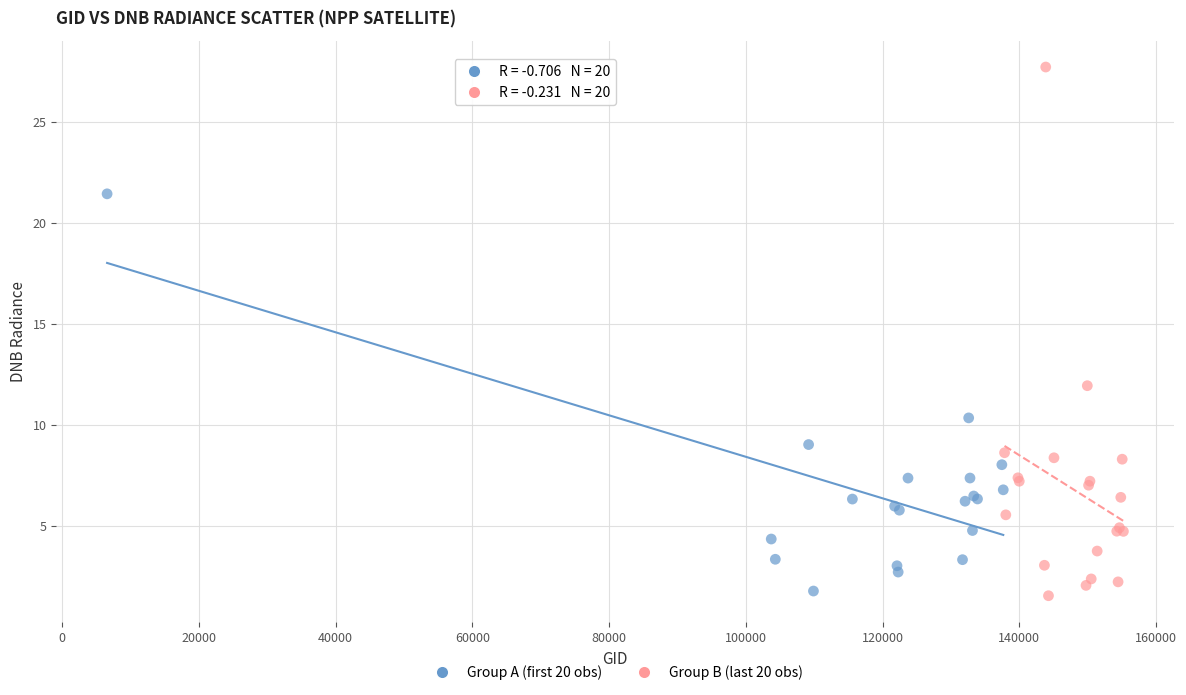

Which series contains the highest Y value?

Group B (last 20 obs)